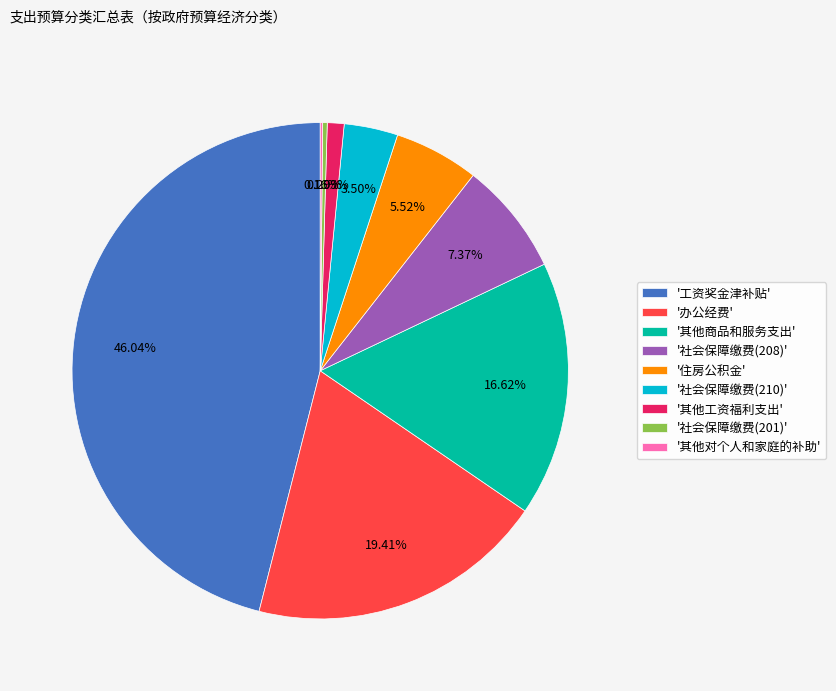

Which slice is the largest?

'工资奖金津补贴'